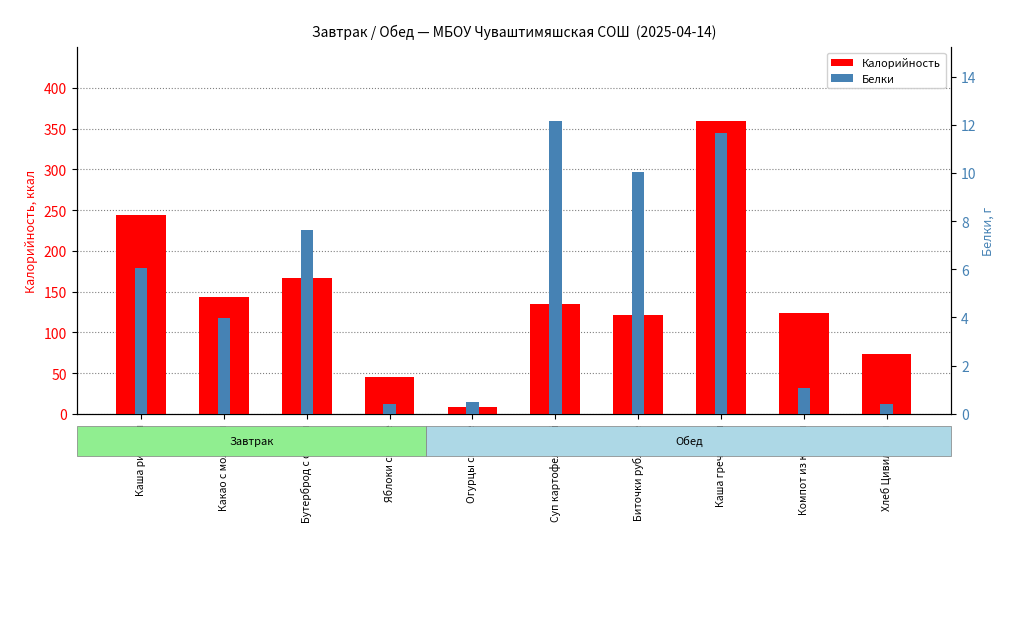

What is the lowest value of the Калорийность series?

8.4